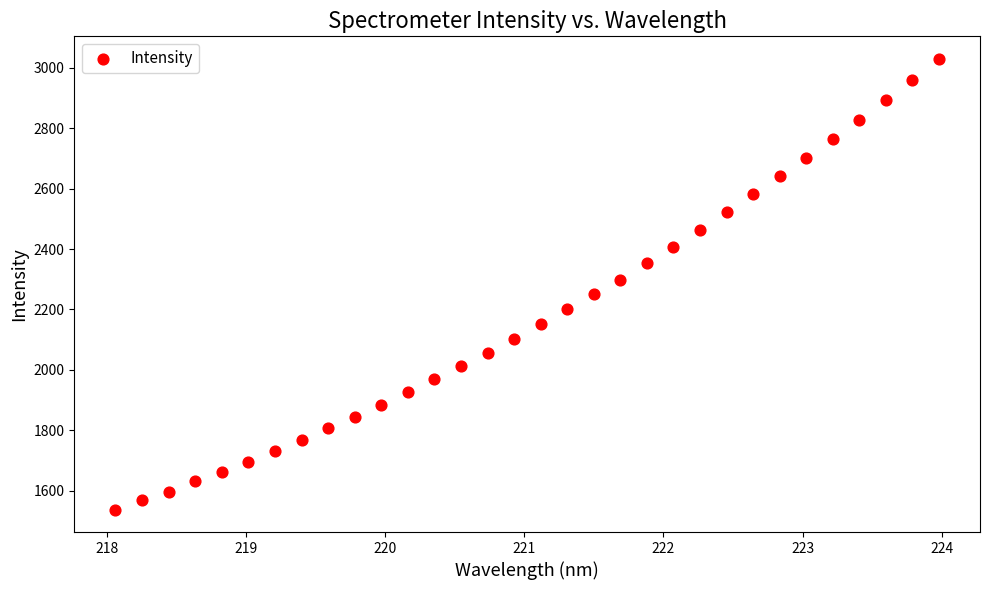

What is the range of X values (max minus min)?

5.9